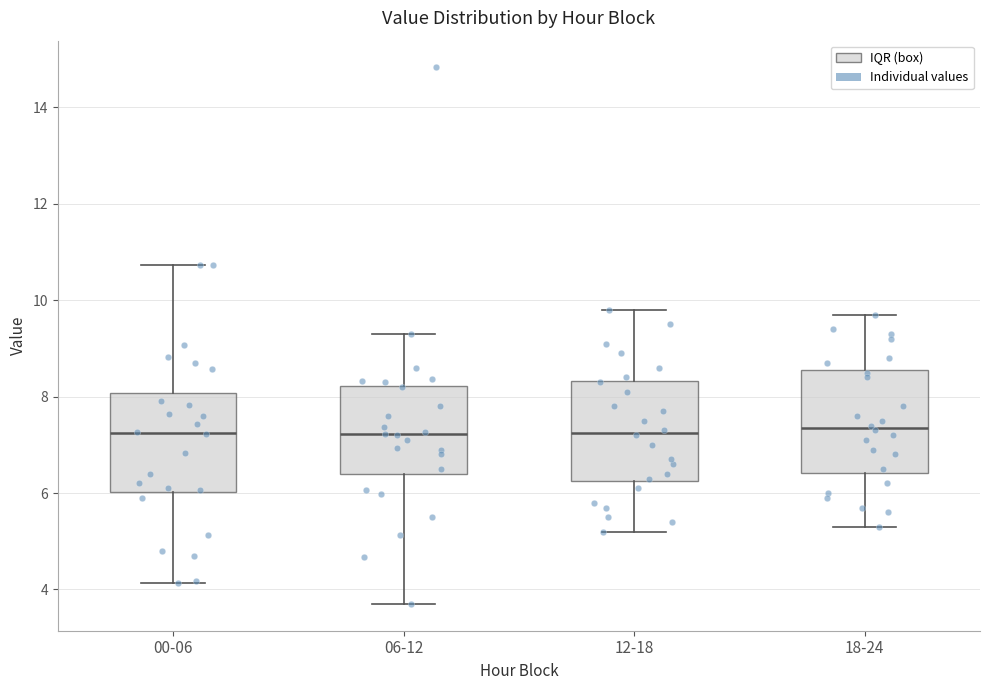

Where does the lower whisker of the box for 06-12 end on the y-axis? The values are not printed on the chart, so give them approximately, as read against the axis.

3.8